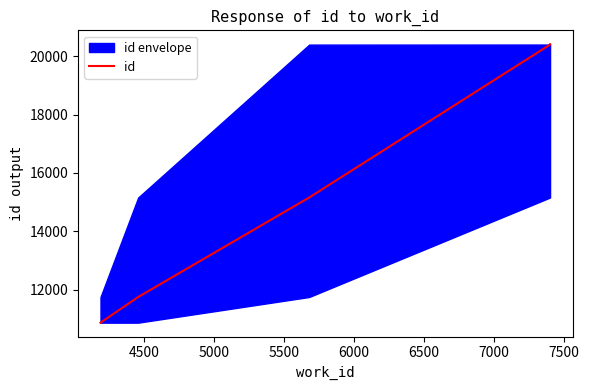

Which has a higher value, 6500 or 5500?

6500